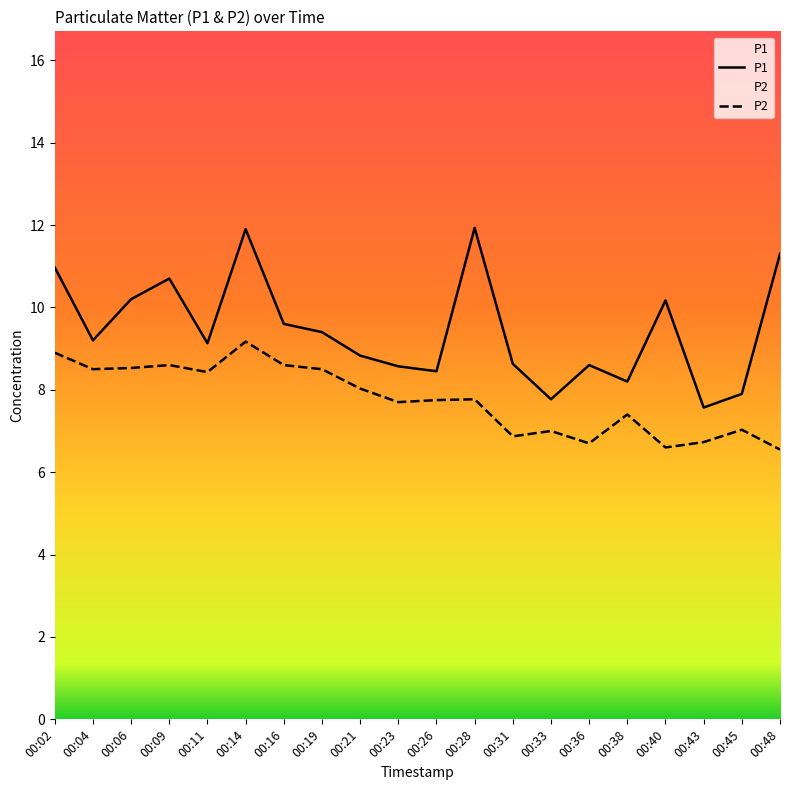

What is the sum of the P2 values at 00:04 and 00:23?

16.2